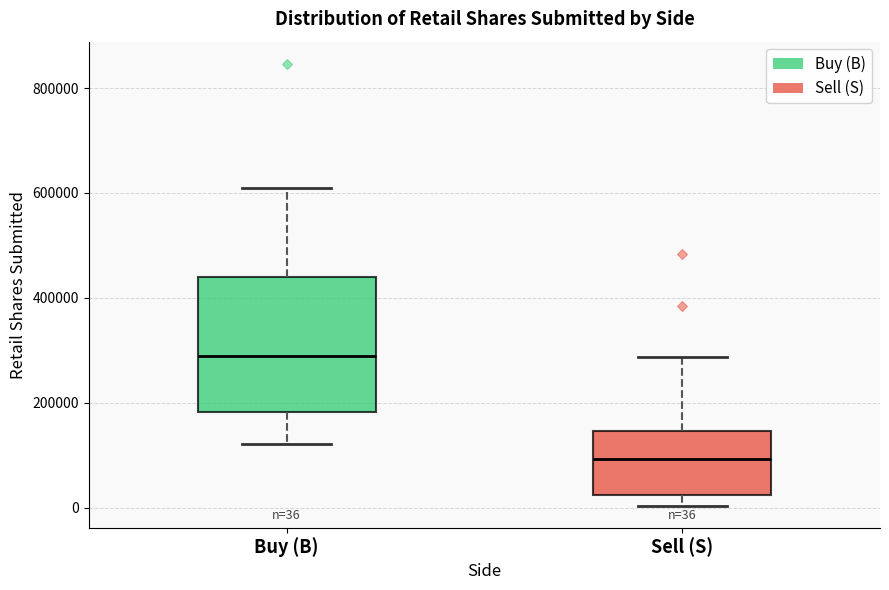

Comparing the boxes themselves (not the whiskers), which one is the tallest?

Buy (B)